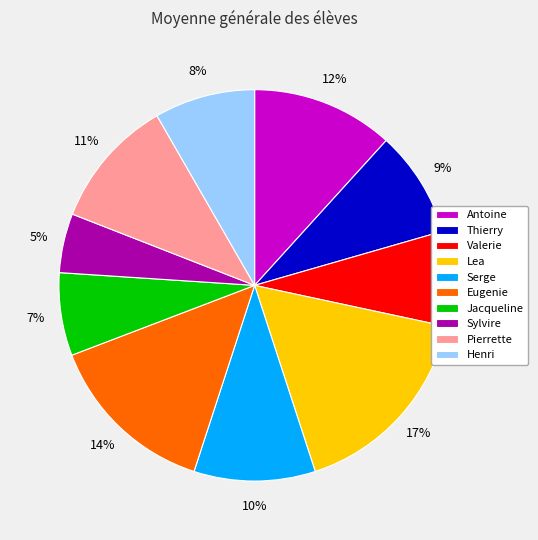

To the nearest percent, what is the average slice percentage?

10%